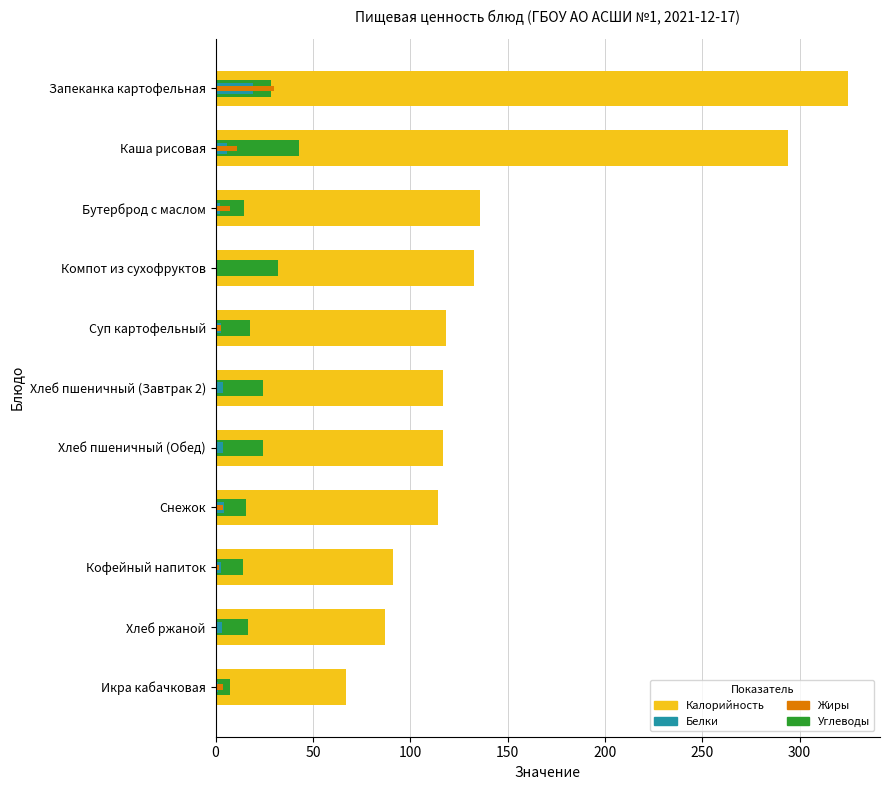

What is the highest value of the Жиры series?

29.8